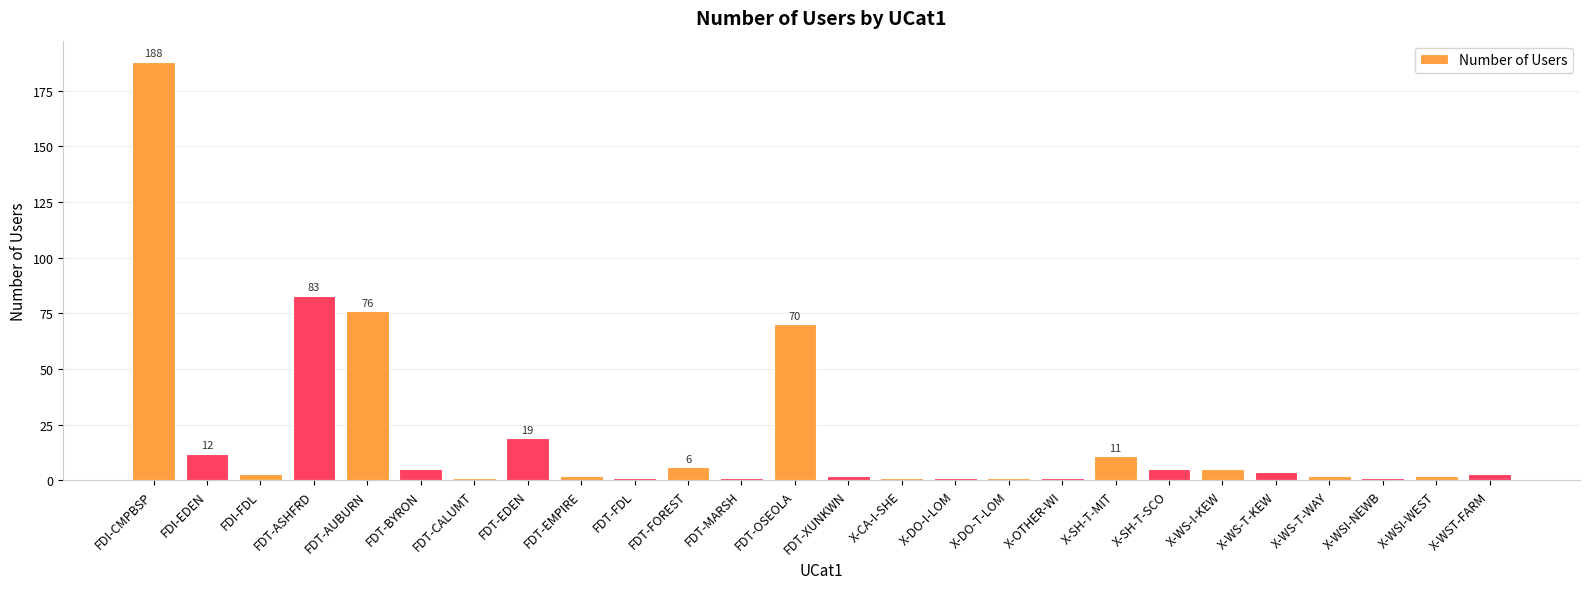

What is the label of the 6th bar from the right?

X-WS-I-KEW